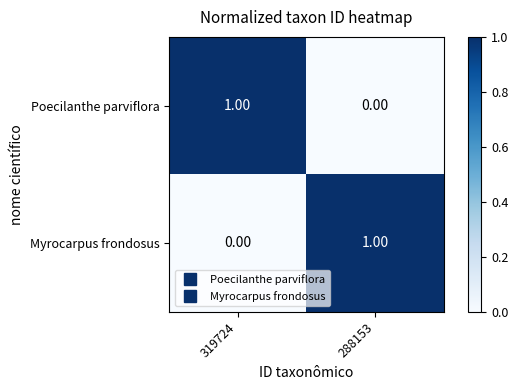

What is the total value across all series at 319724?

1